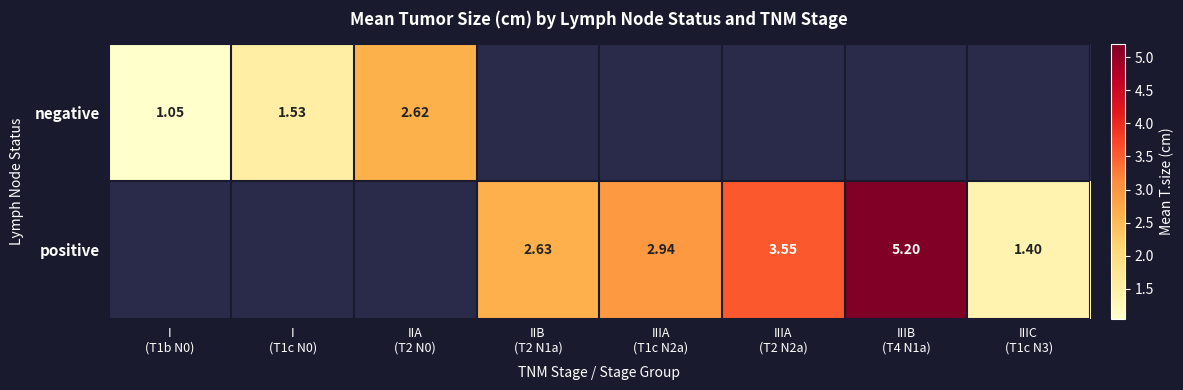

True or false: negative has a value of 1.1 at I (T1b N0).

True